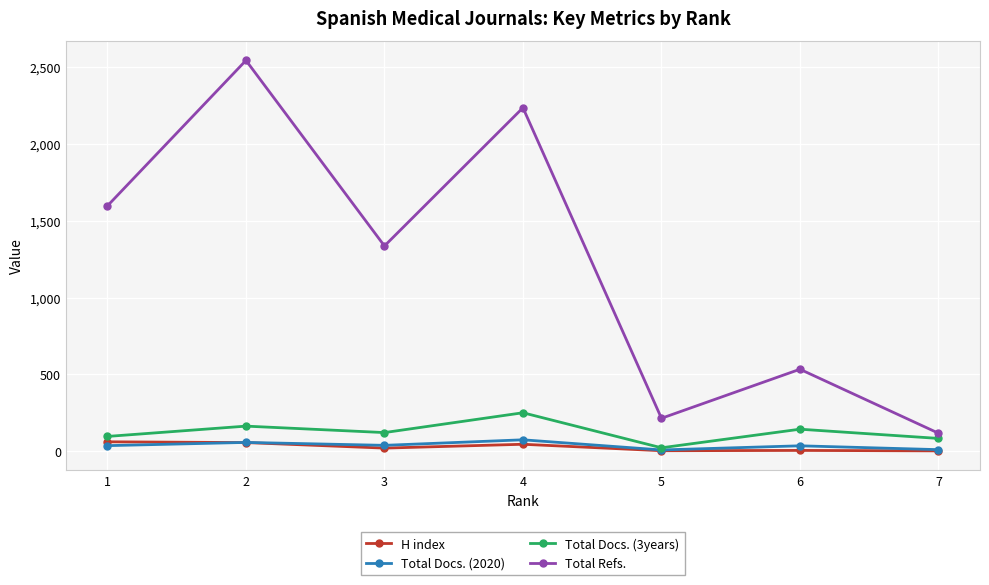

Which series has the widest spread of values?

Total Refs.